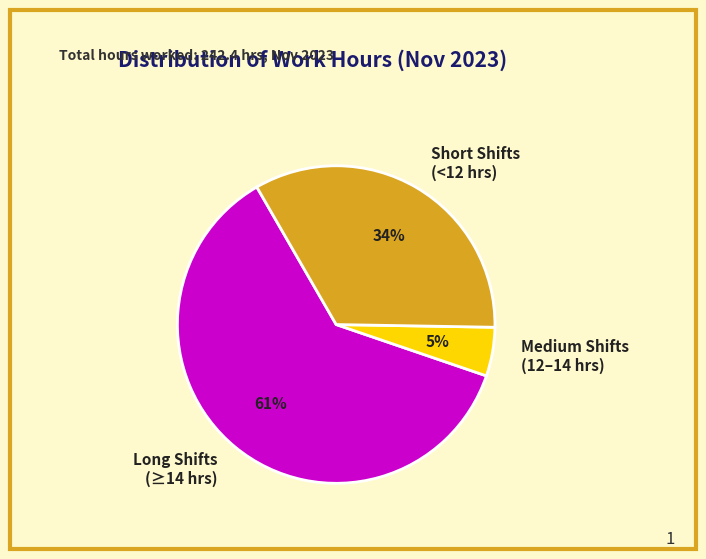

What is the smallest slice in the pie chart?

Medium Shifts (12–14 hrs)